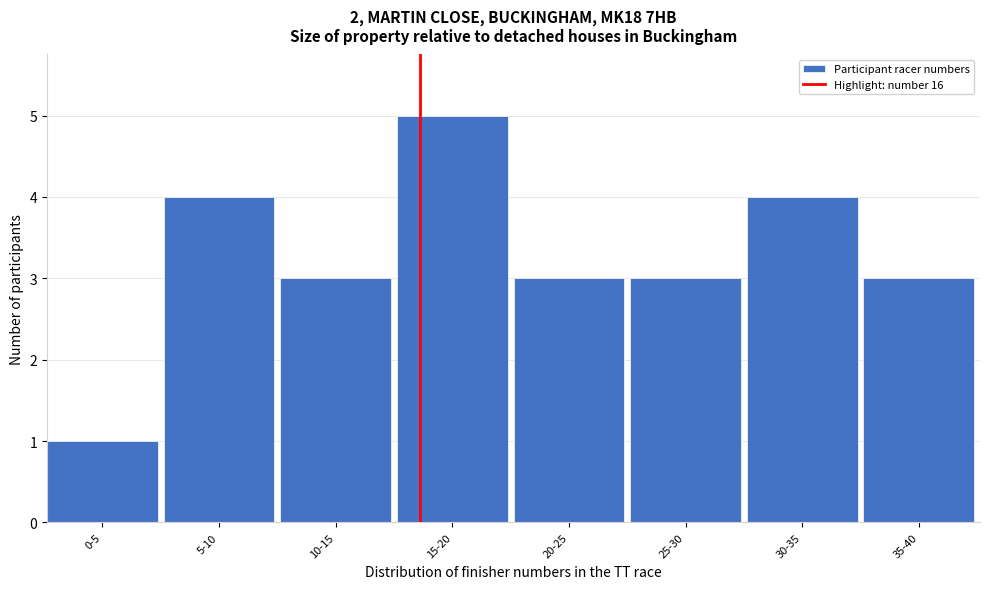

Reading left to right, extract all data points from this chart.

1	4	3	5	3	3	4	3